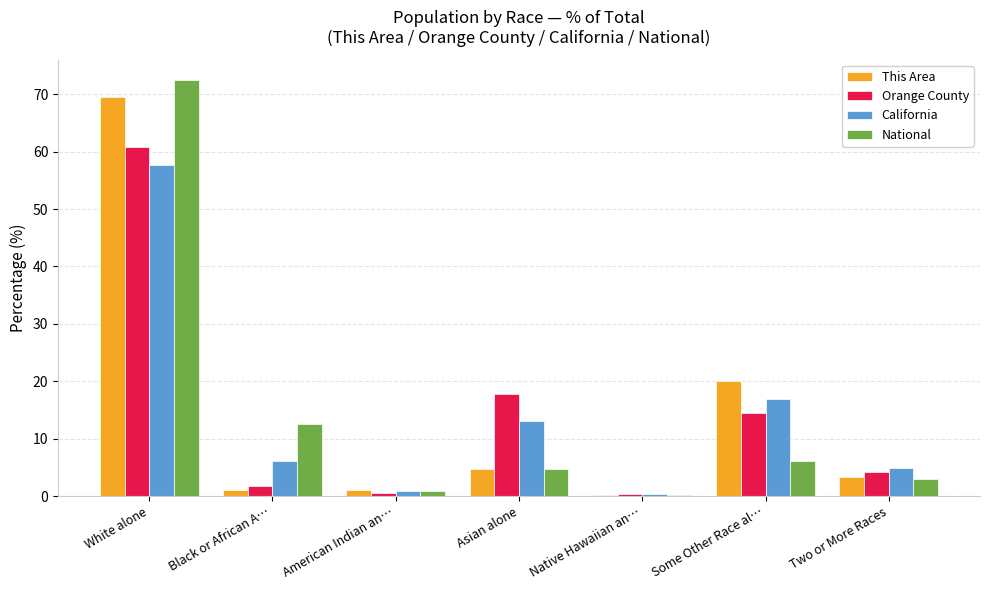

At which label is National closest to 36?

Black or African A…